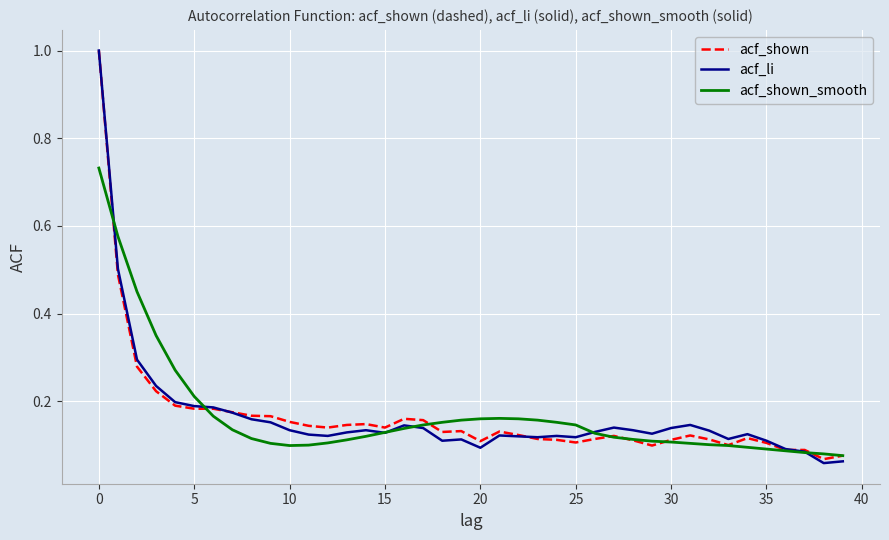

What is the maximum value shown in the chart?

1.0